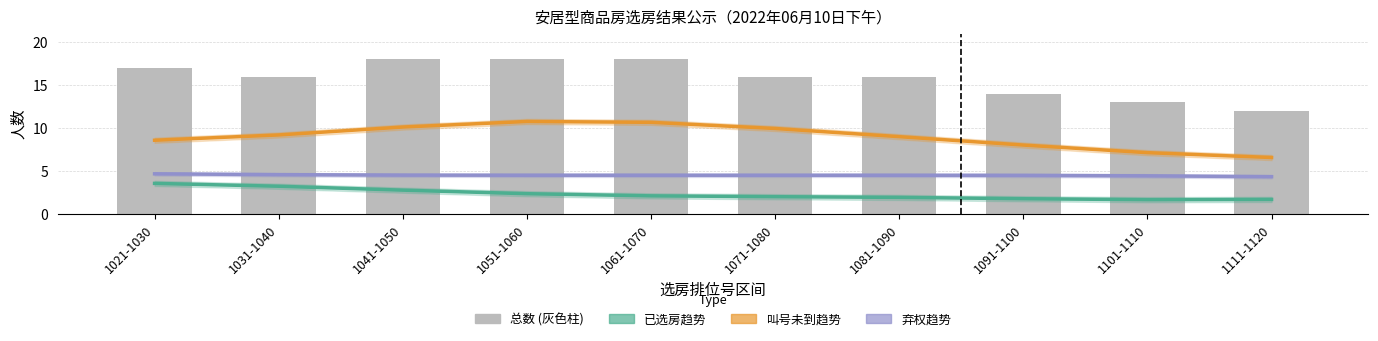

How many categories are shown in the chart?

10